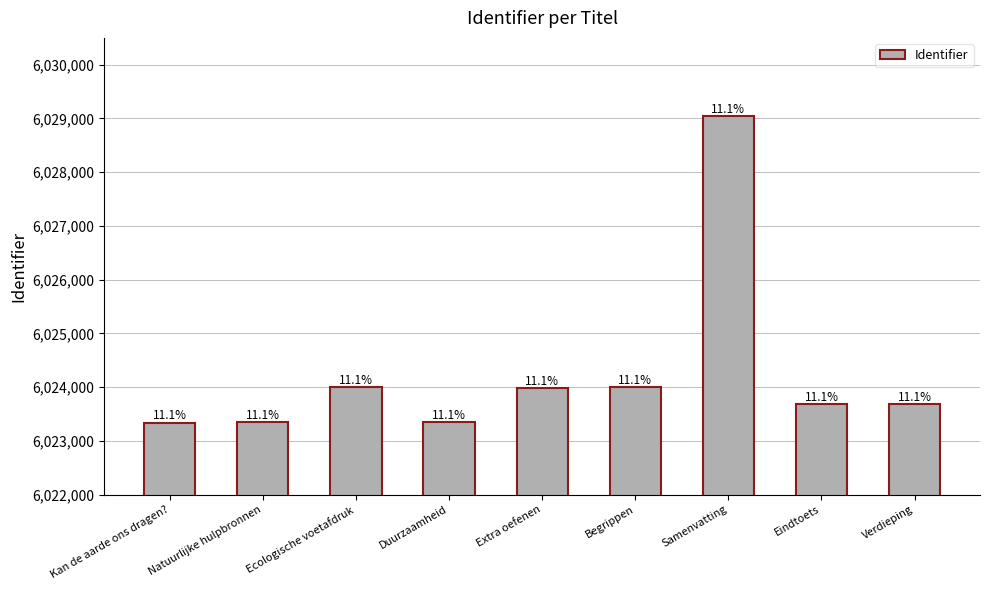

What is the value of the 1st bar from the left?

6023335